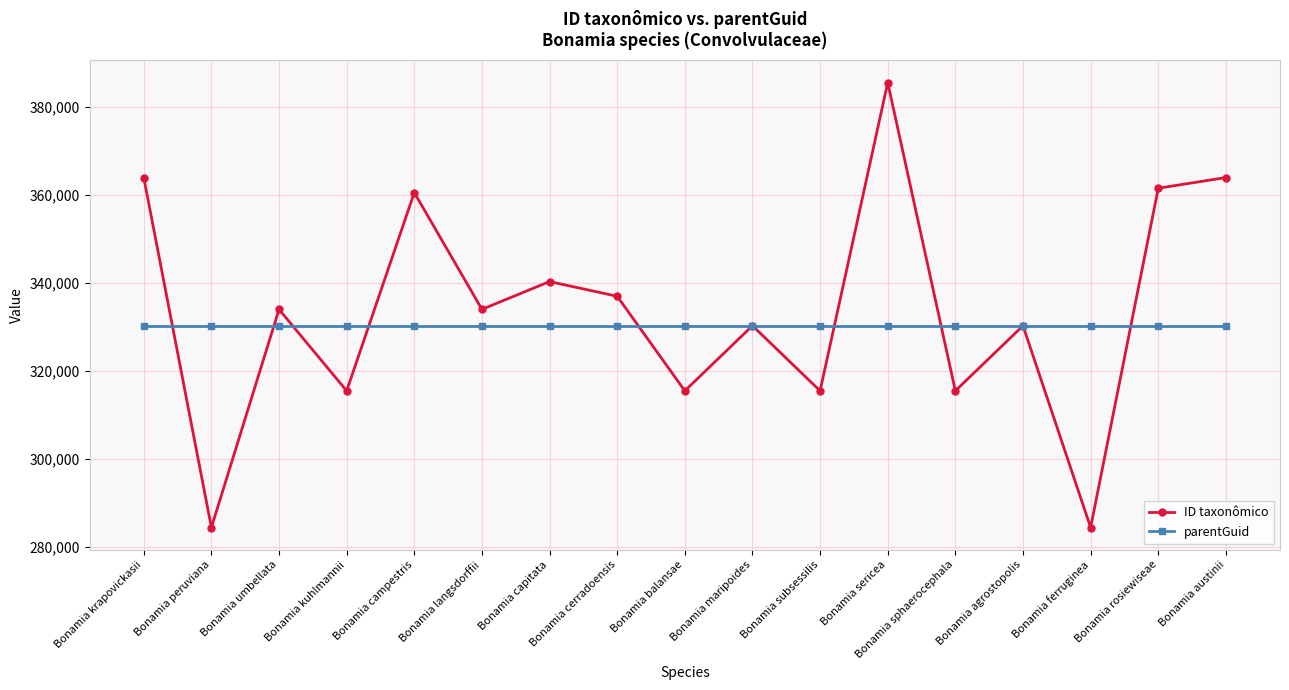

What is the sum of all ID taxonômico values?

5672841